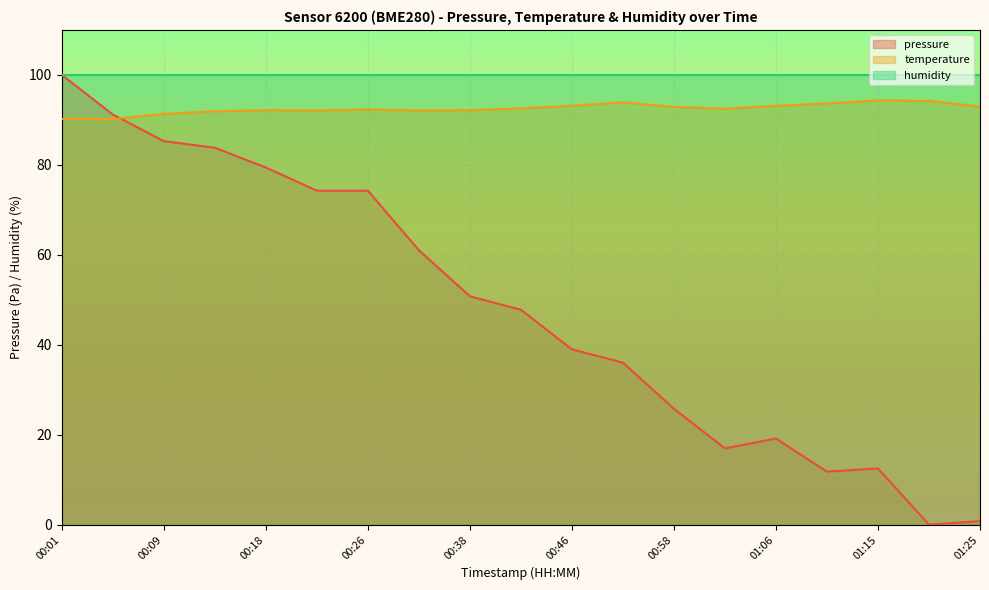

How many values in the pressure series are below 47?

9